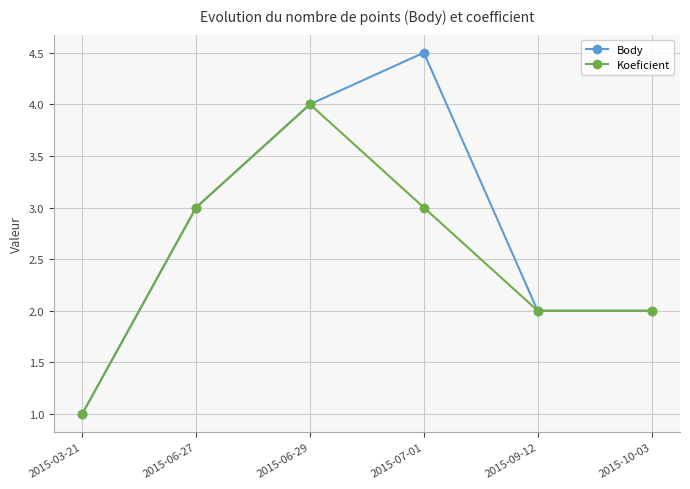

What value does the Body series have at 2015-09-12?

2.0